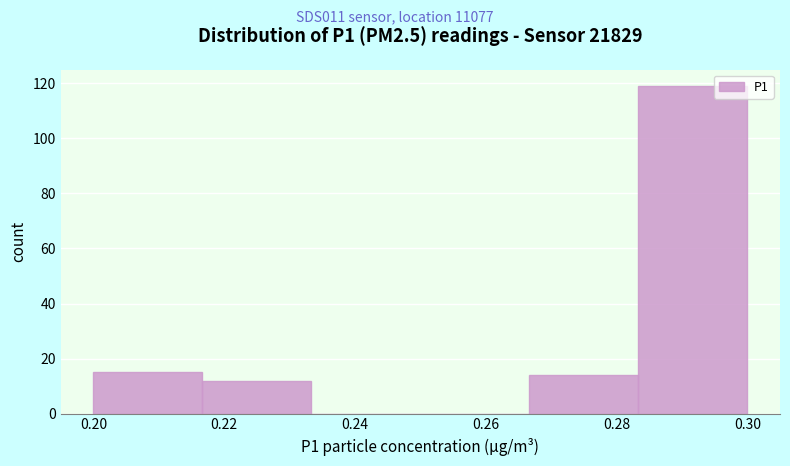

Reading left to right, list every bar in this chart as the range it spans on the x-axis followed by its height. Neither the bar edges nor the heights are printed on the chart, so give them approximately, as read against the axes.

0.200 to 0.216: 16
0.216 to 0.234: 12
0.234 to 0.250: 0
0.250 to 0.266: 0
0.266 to 0.284: 14
0.284 to 0.300: 120